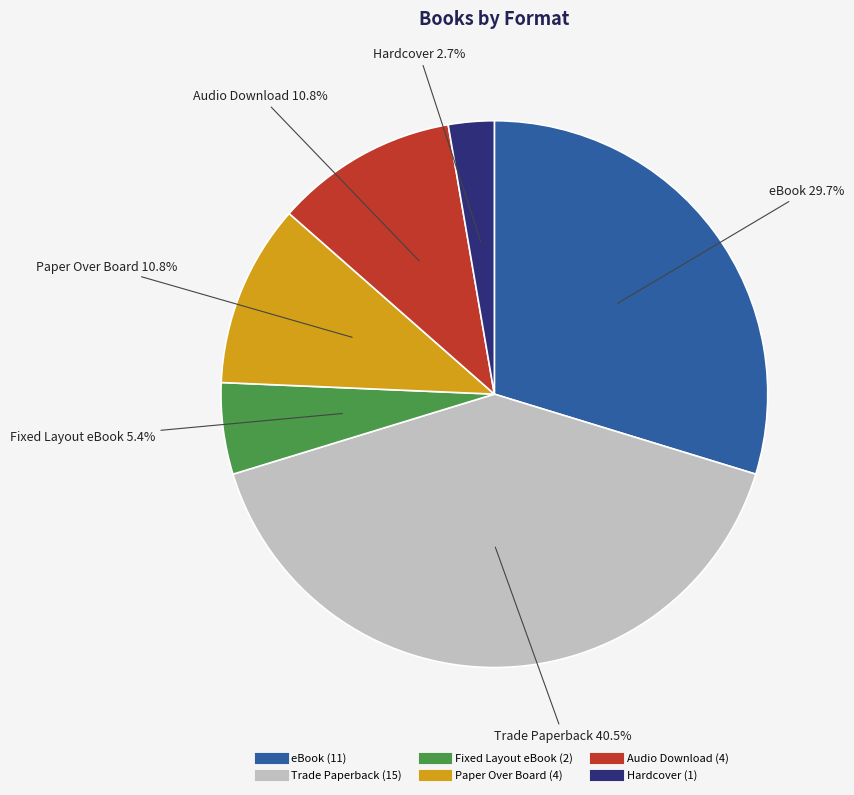

Which has a higher value, Hardcover or Fixed Layout eBook?

Fixed Layout eBook